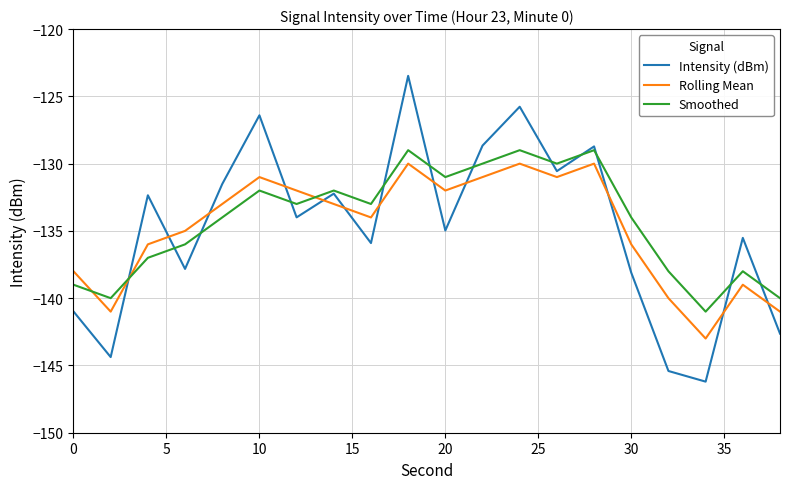

In Rolling Mean, how many points are higher than both neighbors (excluding endpoints)?

5